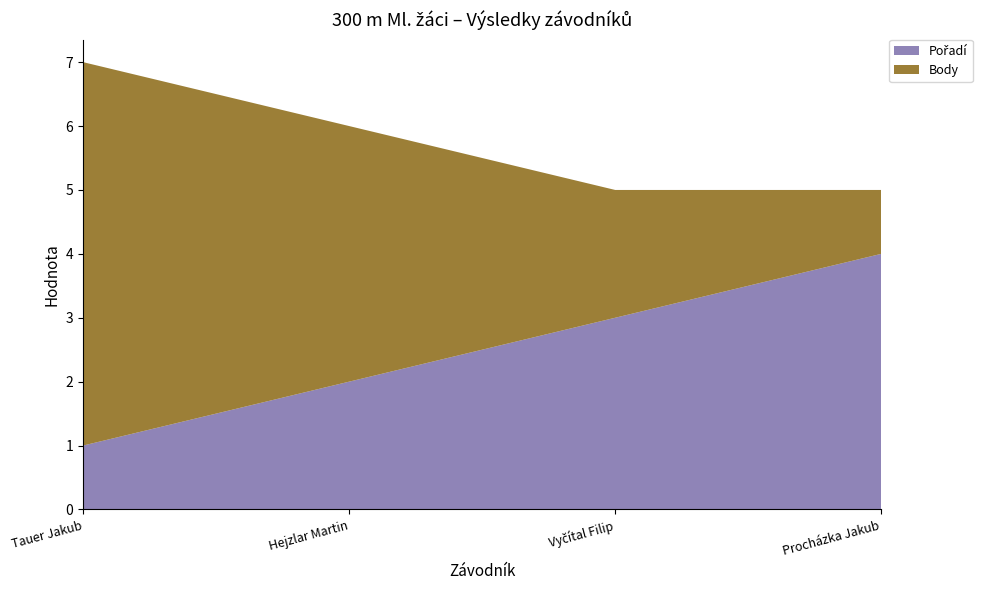

Reading left to right, transcribe all the data shown in this chart.

Pořadí: Tauer Jakub=1	Hejzlar Martin=2	Vyčítal Filip=3	Procházka Jakub=4
Body: Tauer Jakub=6	Hejzlar Martin=4	Vyčítal Filip=2	Procházka Jakub=1